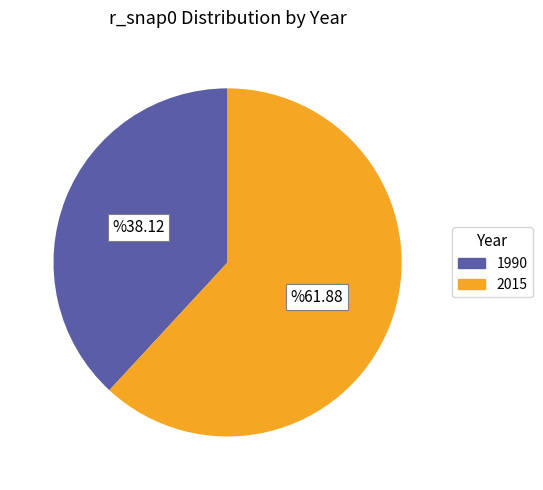

Between 1990 and 2015, which is larger?

2015